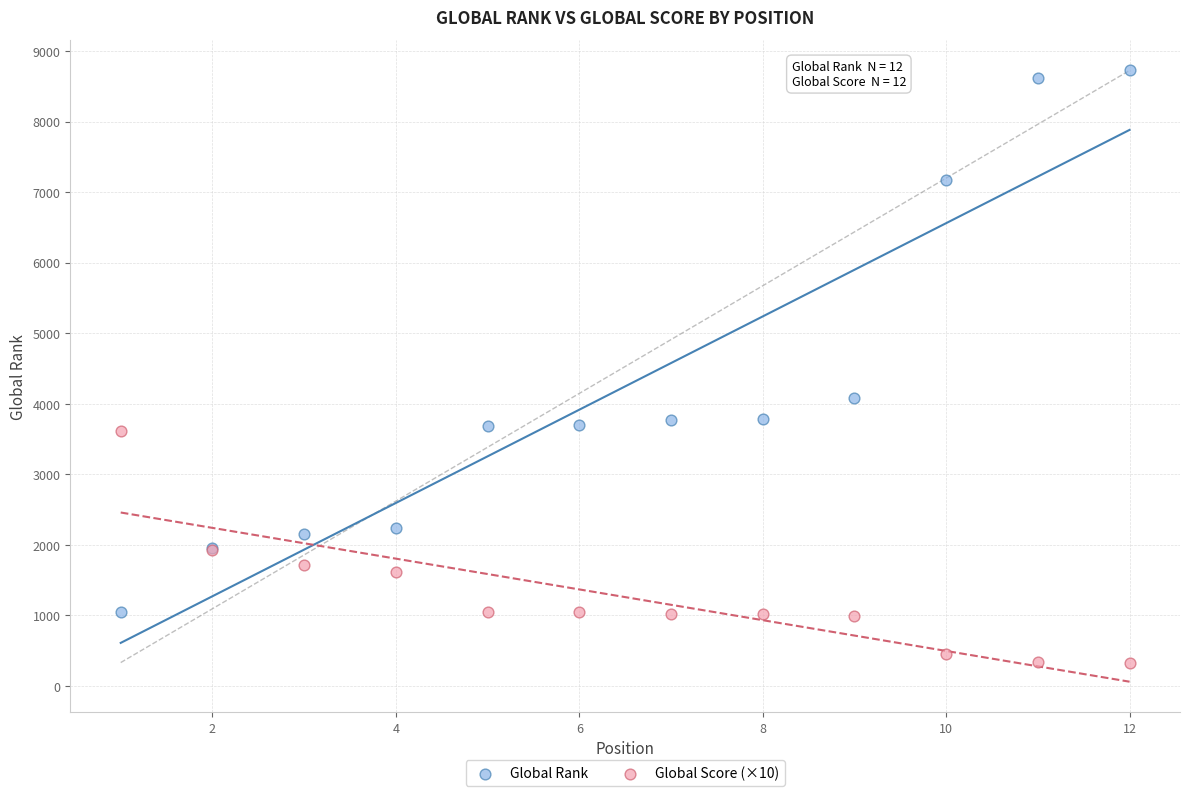

What is the X range (max minus min) for the scatter plot?

11